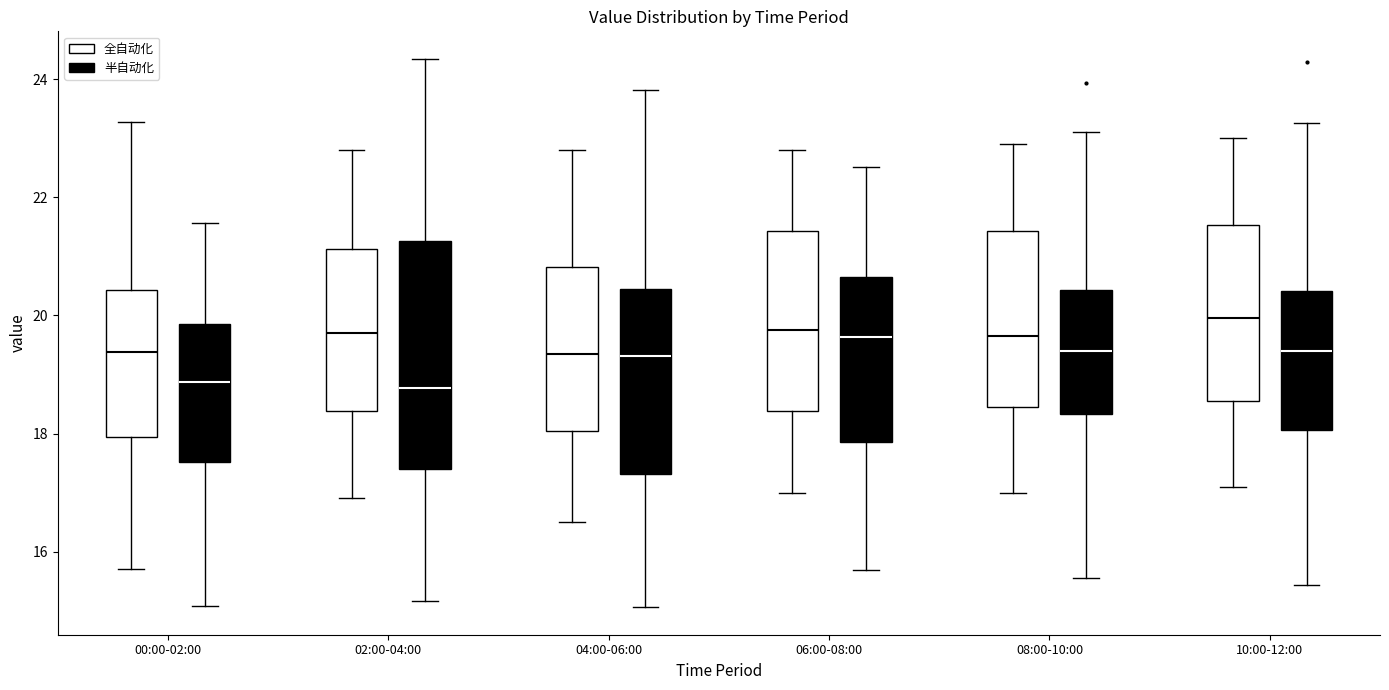

Where is the upper edge of the box for 08:00-10:00 (半自动化) on the y-axis? The values are not printed on the chart, so give them approximately, as read against the axis.

20.4